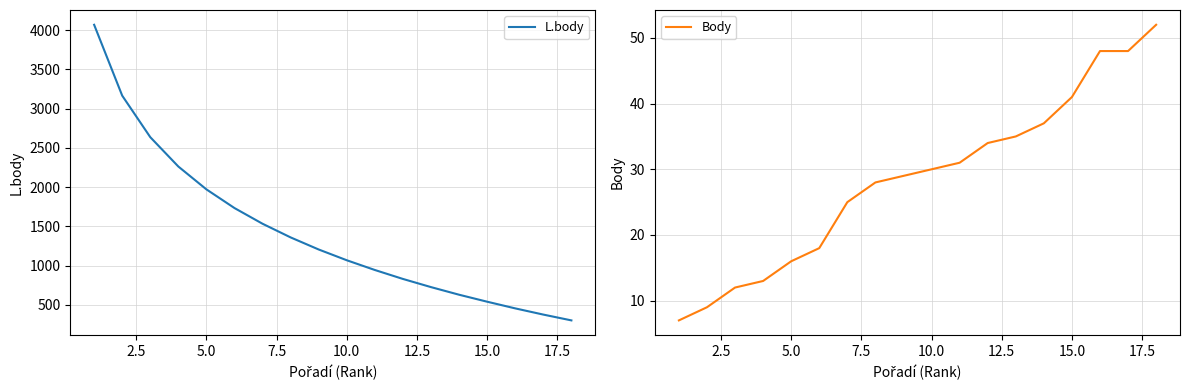

What is the highest value of the L.body series?

4069